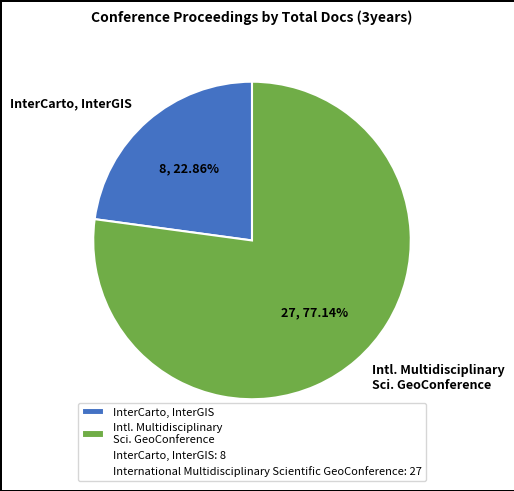

Which category accounts for the majority?

Intl. Multidisciplinary Sci. GeoConference